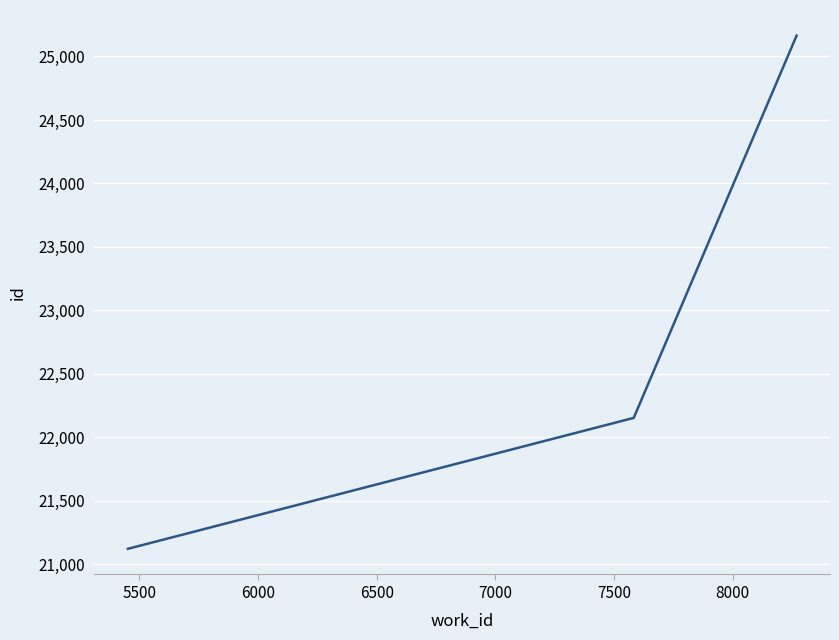

What is the smallest value displayed?

21123